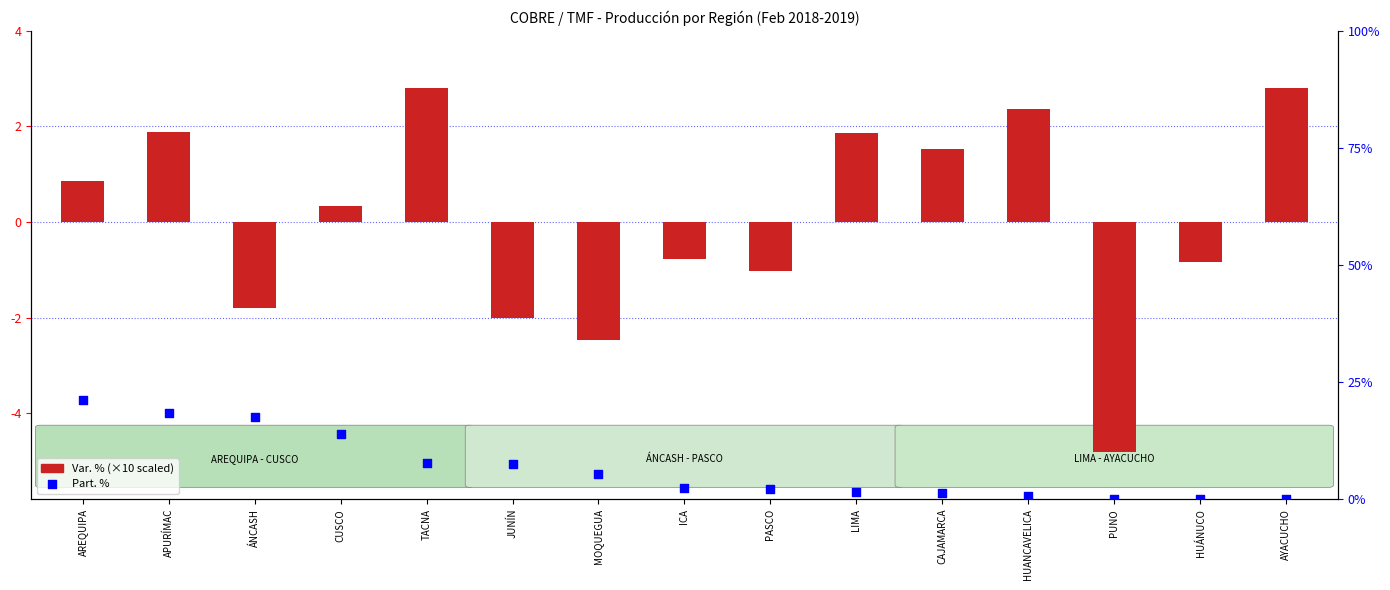

Which series contains the lowest Y value?

Var. % (scaled)